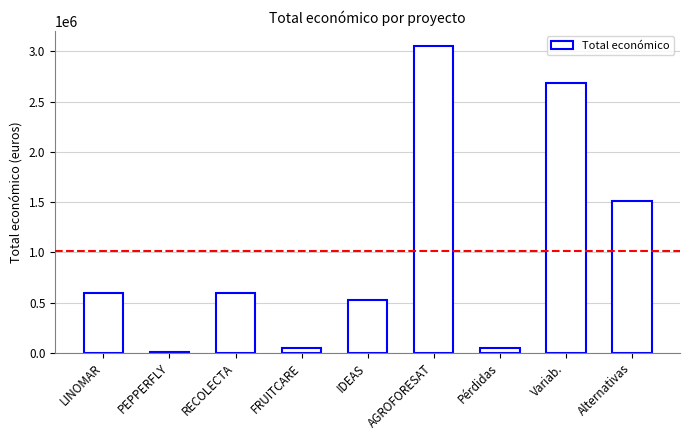

Between Alternativas and FRUITCARE, which is larger?

Alternativas